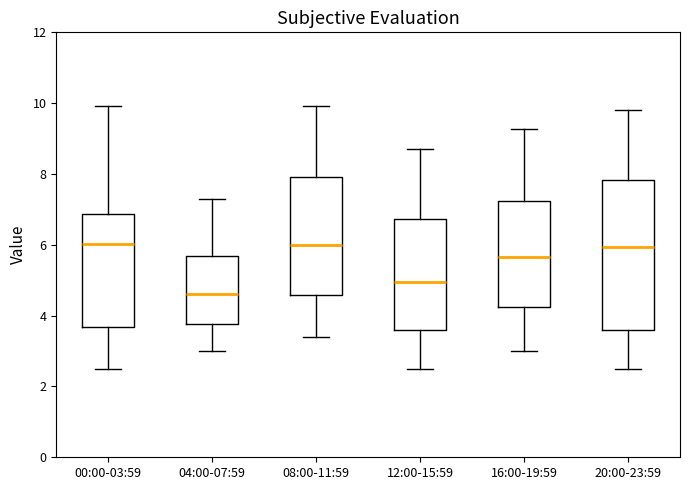

Where does the median line of the box for 20:00-23:59 sit on the y-axis? The values are not printed on the chart, so give them approximately, as read against the axis.

6.0